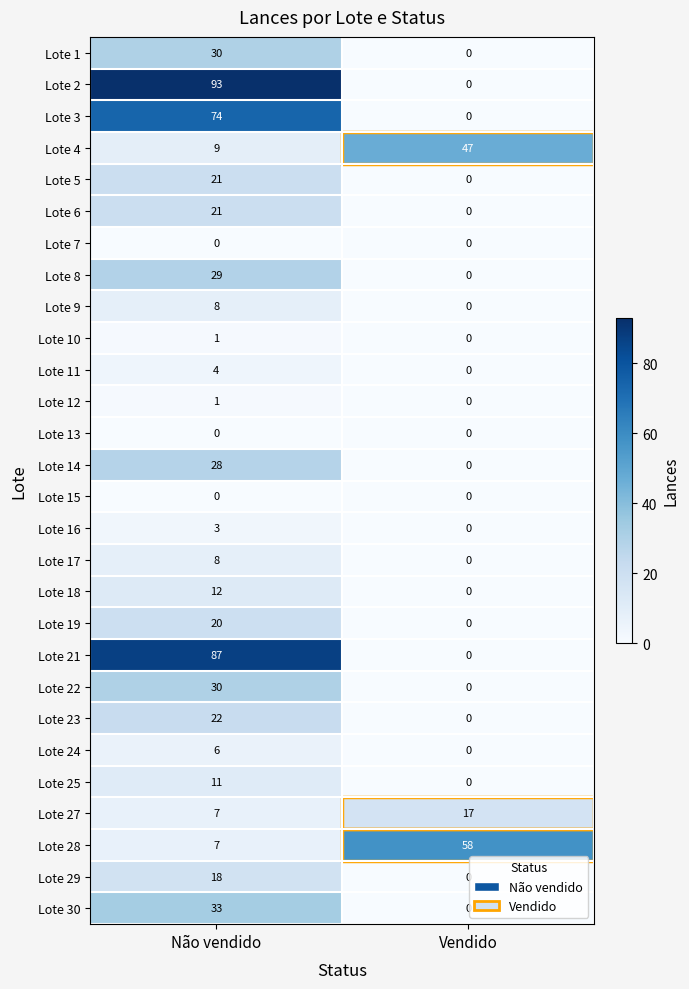

How many data points in Lote 11 are less than 4?

1